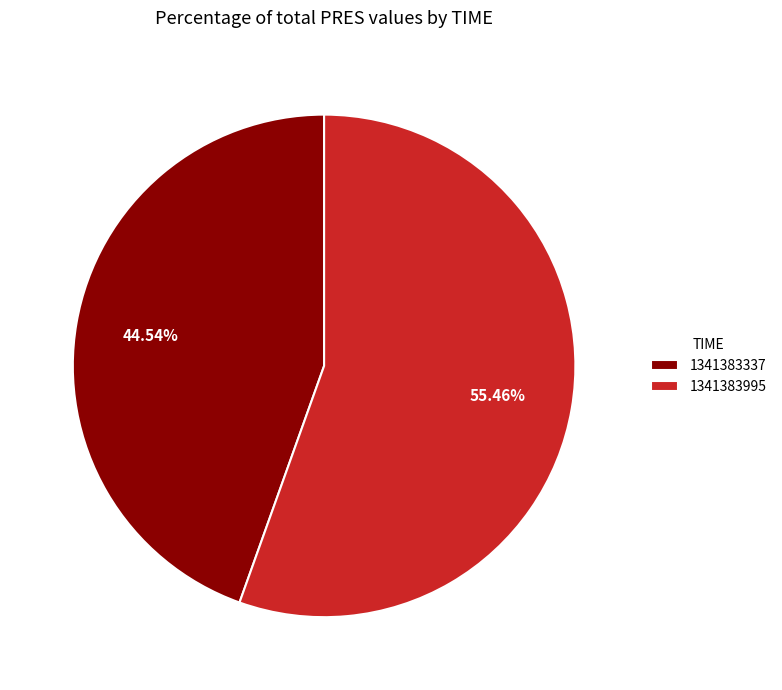

Between 1341383337 and 1341383995, which is larger?

1341383995